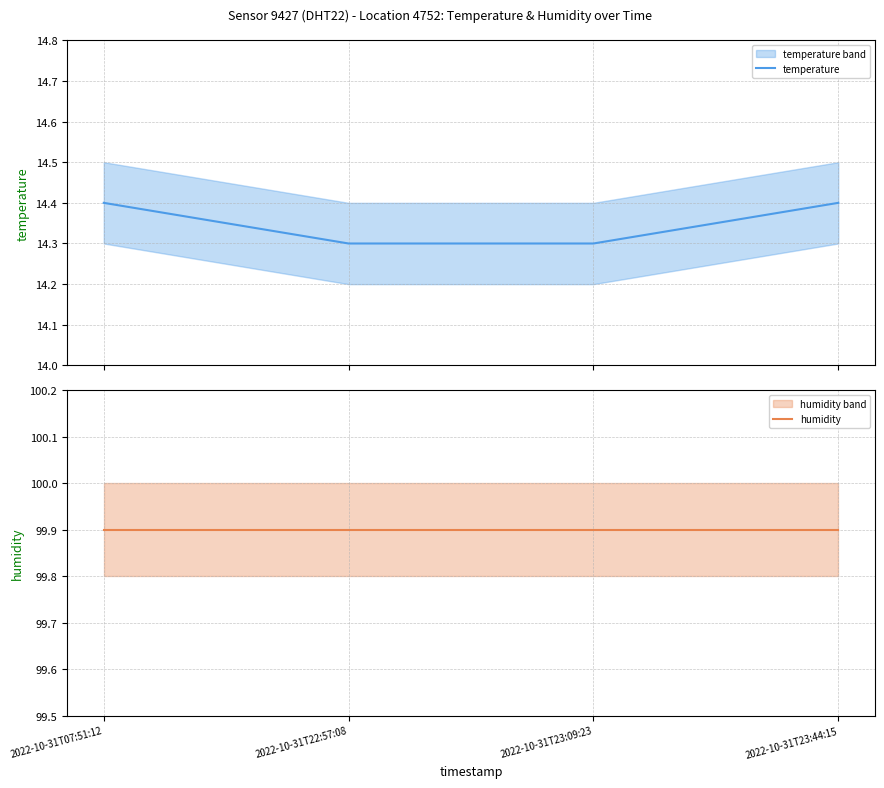

What value does the humidity series have at 2022-10-31T22:57:08?

99.9